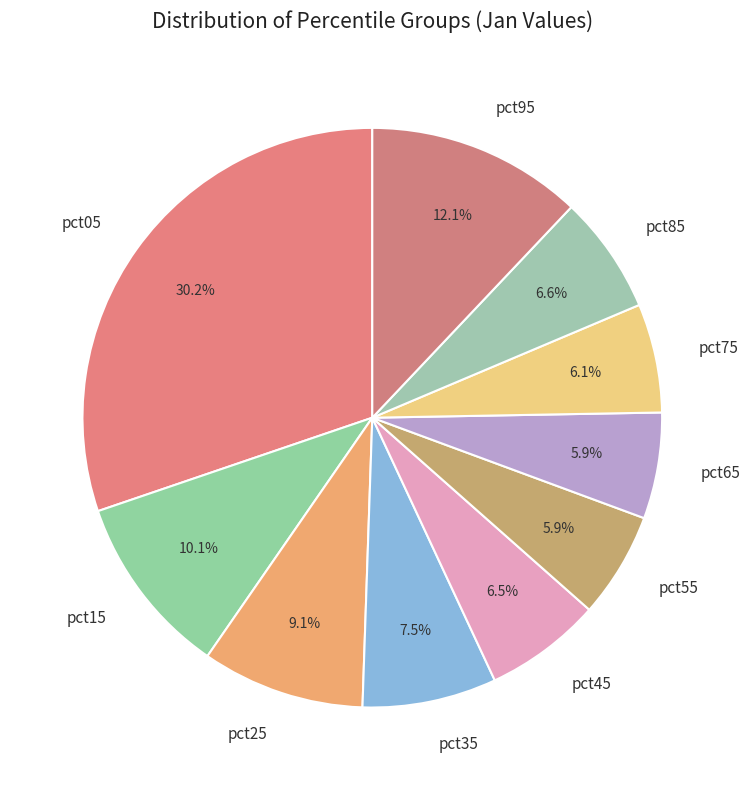

Combined, what portion of the pie is pct75 and pct15?

16.2%